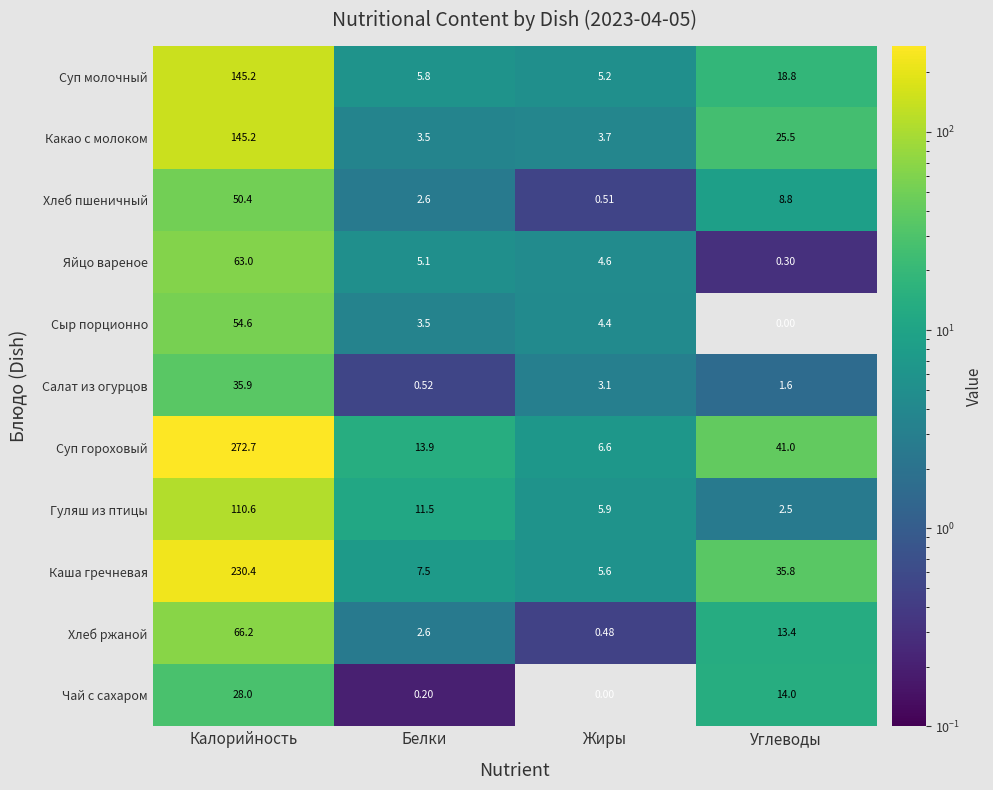

At Жиры, list the series in order from smallest to largest.

Чай с сахаром, Хлеб ржаной, Хлеб пшеничный, Салат из огурцов, Какао с молоком, Сыр порционно, Яйцо вареное, Суп молочный, Каша гречневая, Гуляш из птицы, Суп гороховый